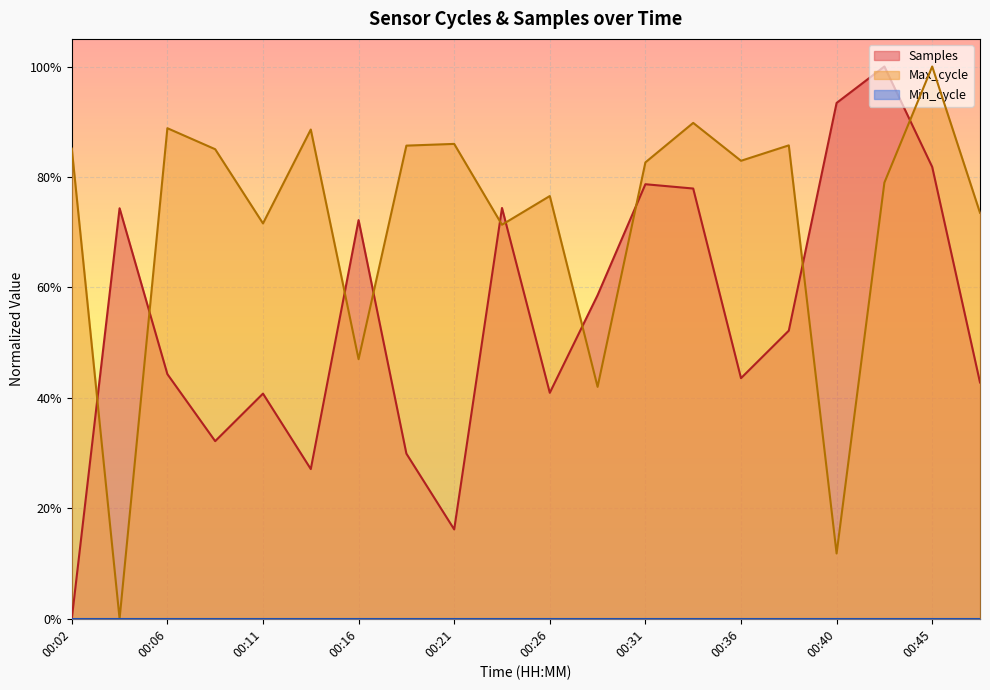

At which category does the chart reach its minimum across all series?

00:02